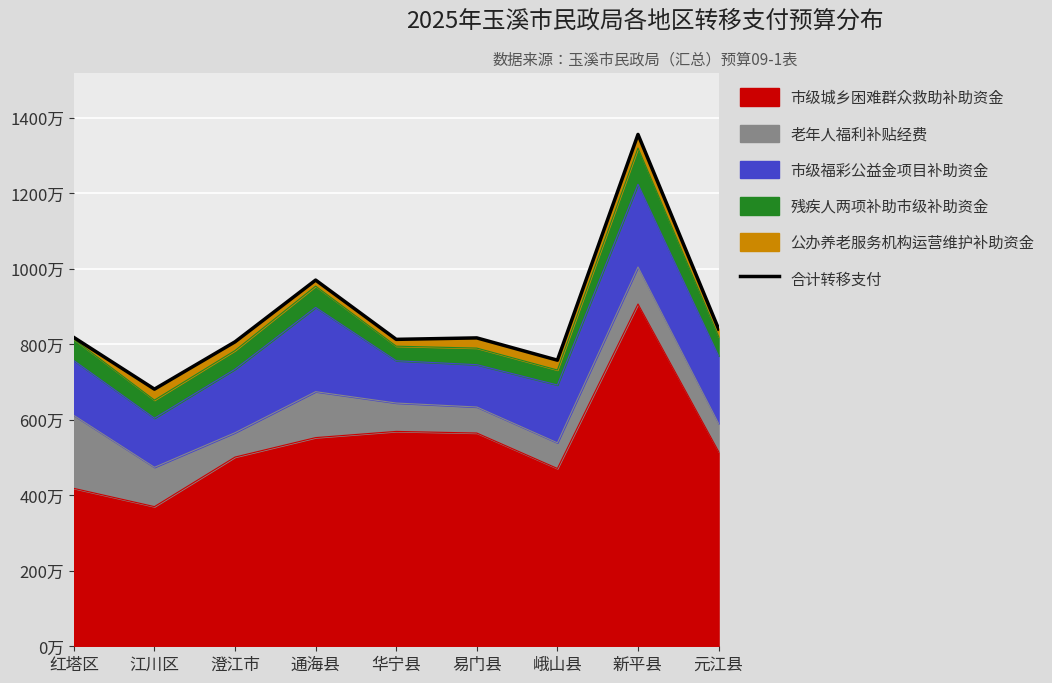

Between 峨山县 and 江川区, which is larger?

峨山县